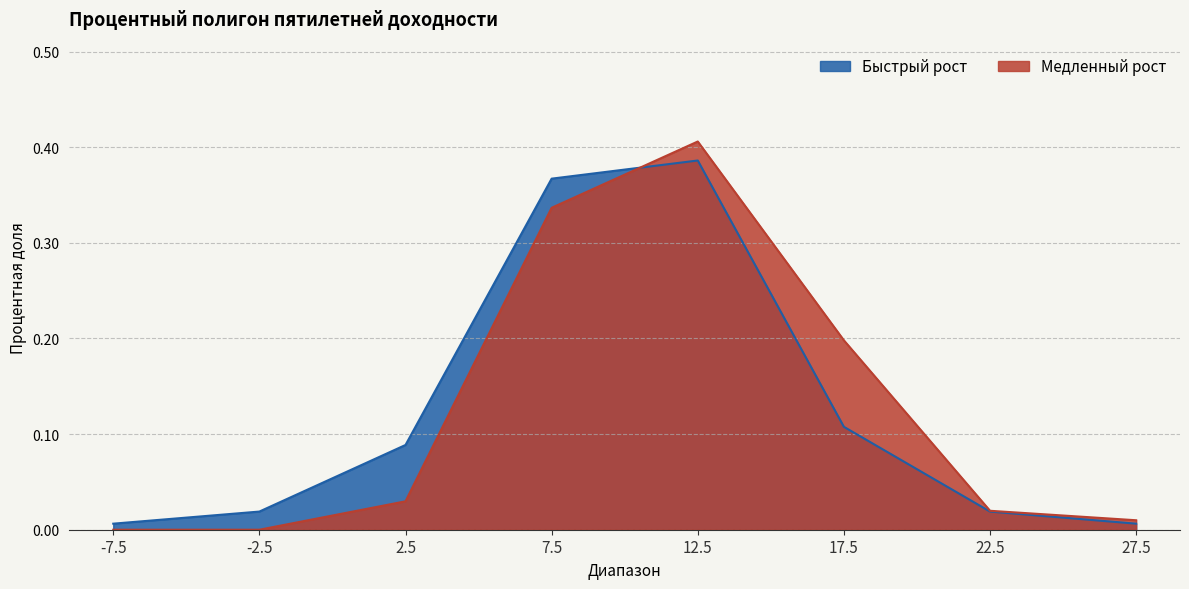

True or false: Медленный рост and Быстрый рост intersect in this chart.

True